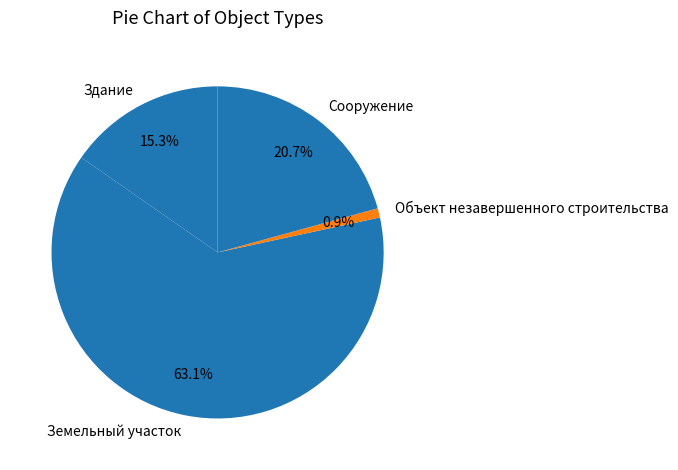

Between Земельный участок and Здание, which is larger?

Земельный участок